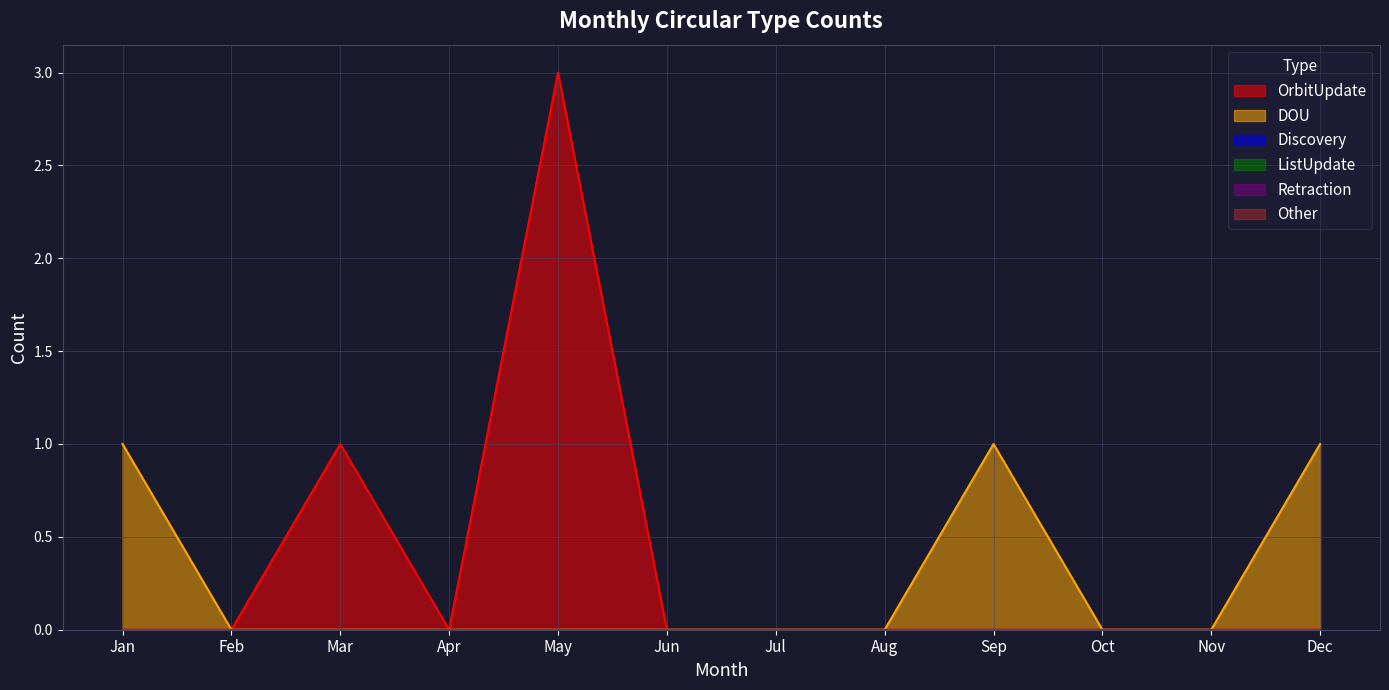

Rank the series at Jan from highest to lowest value.

DOU, OrbitUpdate, Discovery, ListUpdate, Retraction, Other